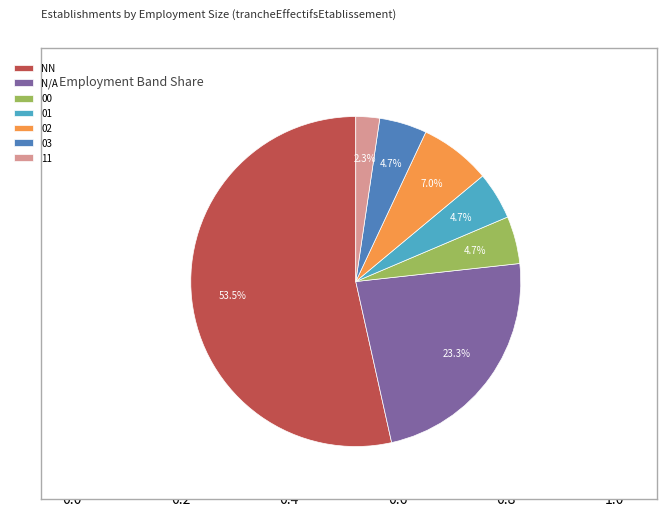

Which slice is the largest?

NN